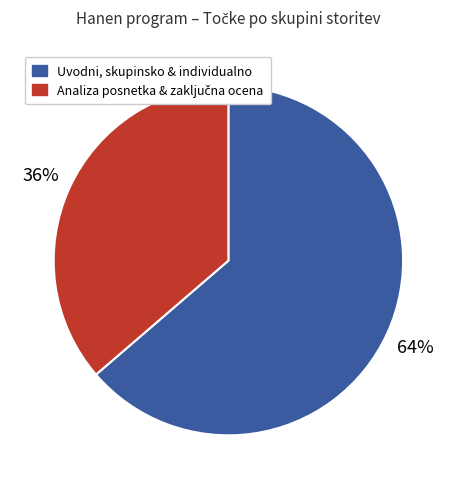

To the nearest percent, what is the average slice percentage?

50%